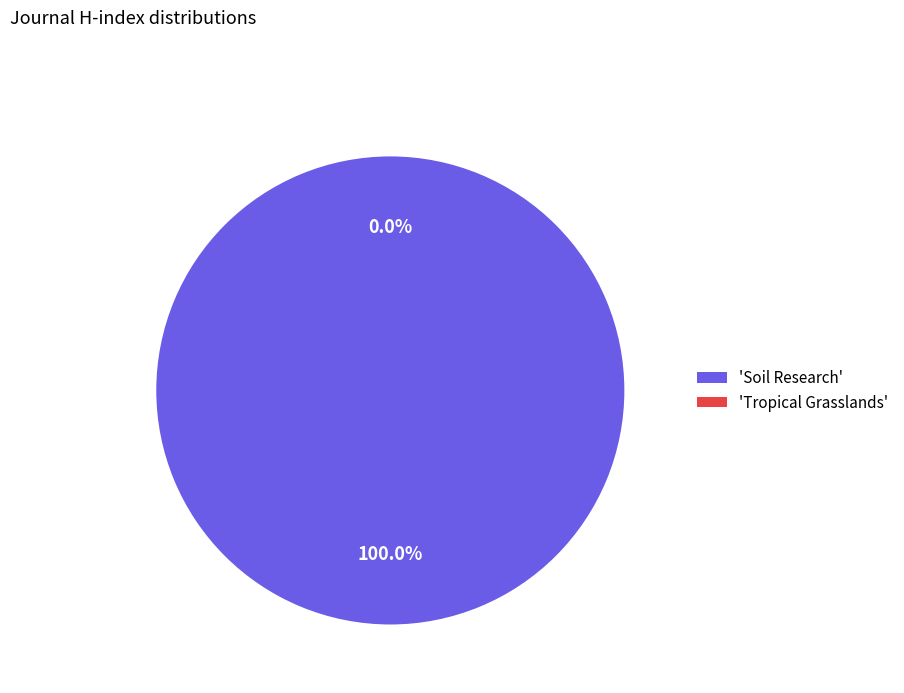

Is there a majority slice in this chart?

Yes